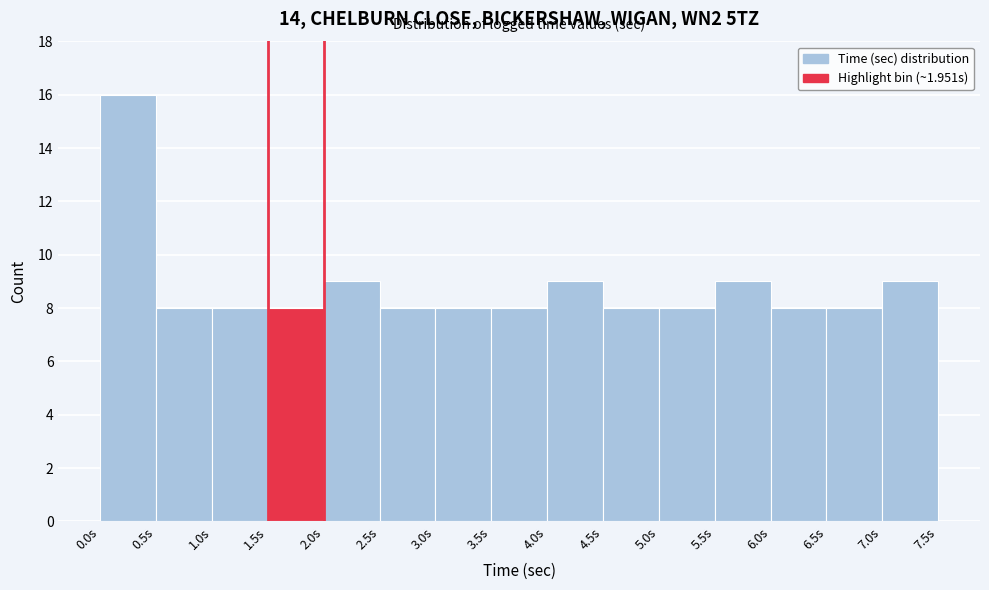

Reading left to right, list every bar in this chart as the range it spans on the x-axis followed by its height. The values are not printed on the chart, so give them approximately, as read against the axis.

0.0 to 0.5: 16
0.5 to 1.0: 8
1.0 to 1.5: 8
1.5 to 2.0: 8
2.0 to 2.5: 9
2.5 to 3.0: 8
3.0 to 3.5: 8
3.5 to 4.0: 8
4.0 to 4.5: 9
4.5 to 5.0: 8
5.0 to 5.5: 8
5.5 to 6.0: 9
6.0 to 6.5: 8
6.5 to 7.0: 8
7.0 to 7.5: 9